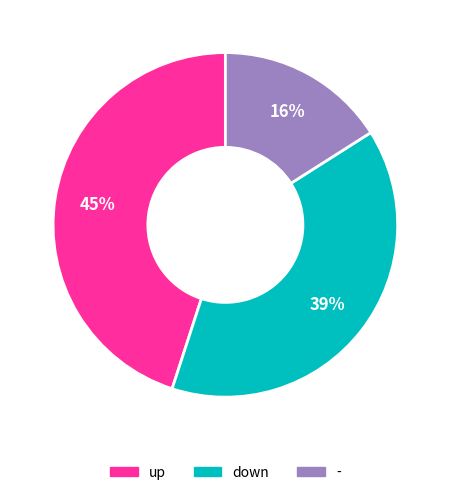

To the nearest percent, what is the difference between the largest and smallest slice percentages?

29%